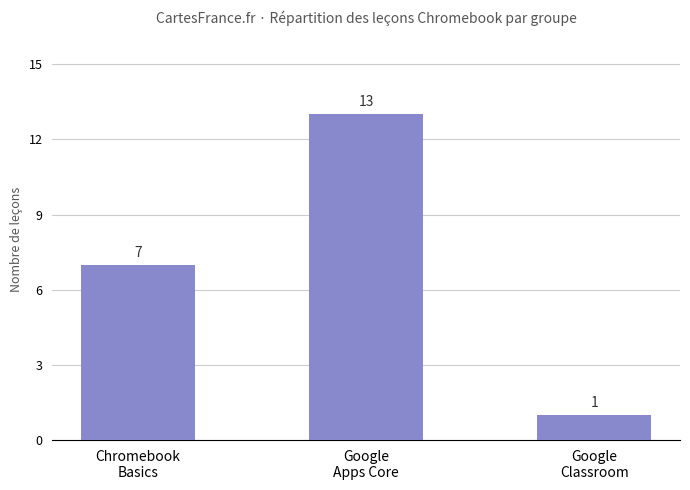

What is the ratio of the value at Chromebook
Basics to the value at Google
Classroom?

7.0